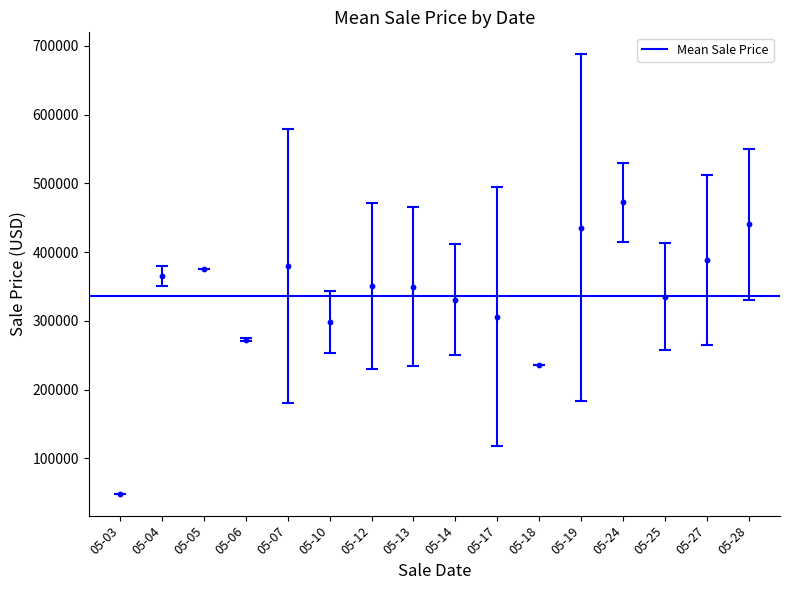

What is the range of Y values (max minus min)?

424000.0